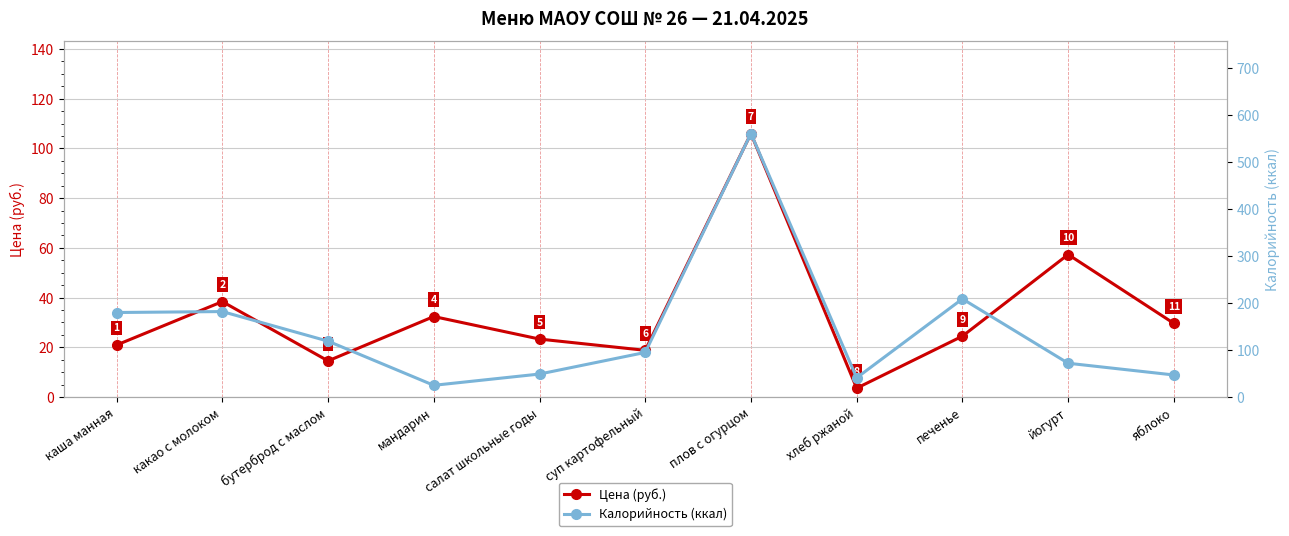

How many intersections are there between Цена (руб.) and Калорийность (ккал)?

2